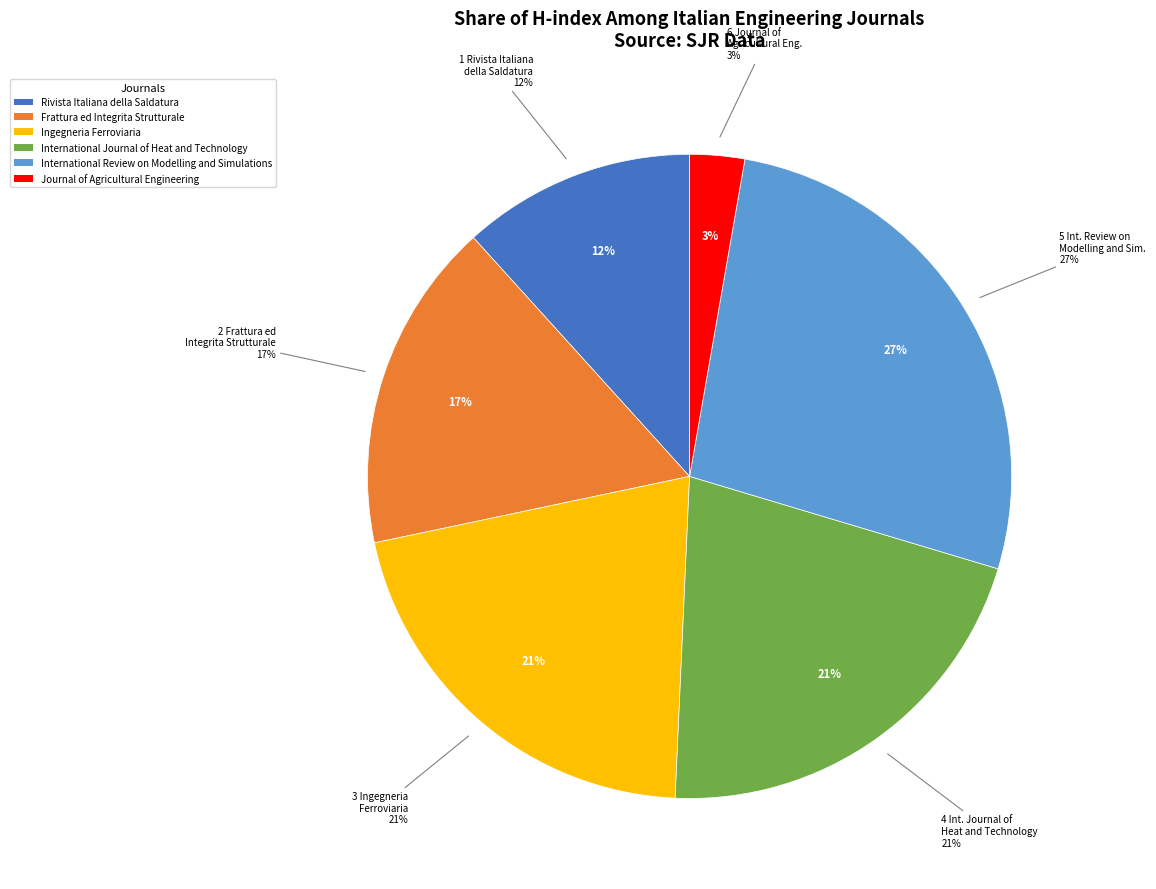

How many segments does this pie chart have?

6